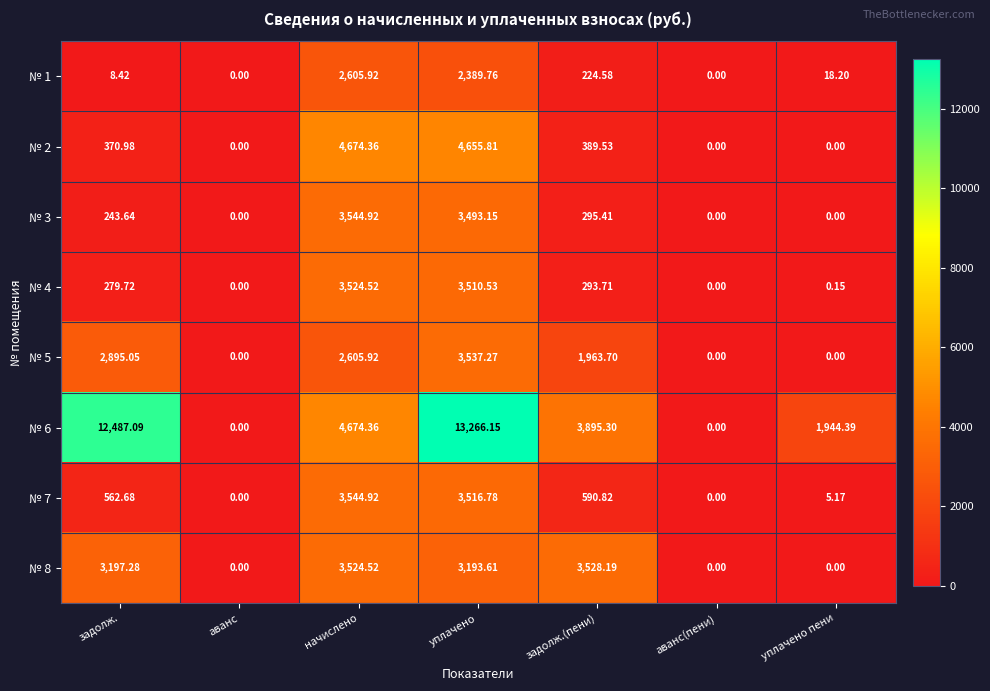

Where does the № 6 series first go above 3895?

задолж.